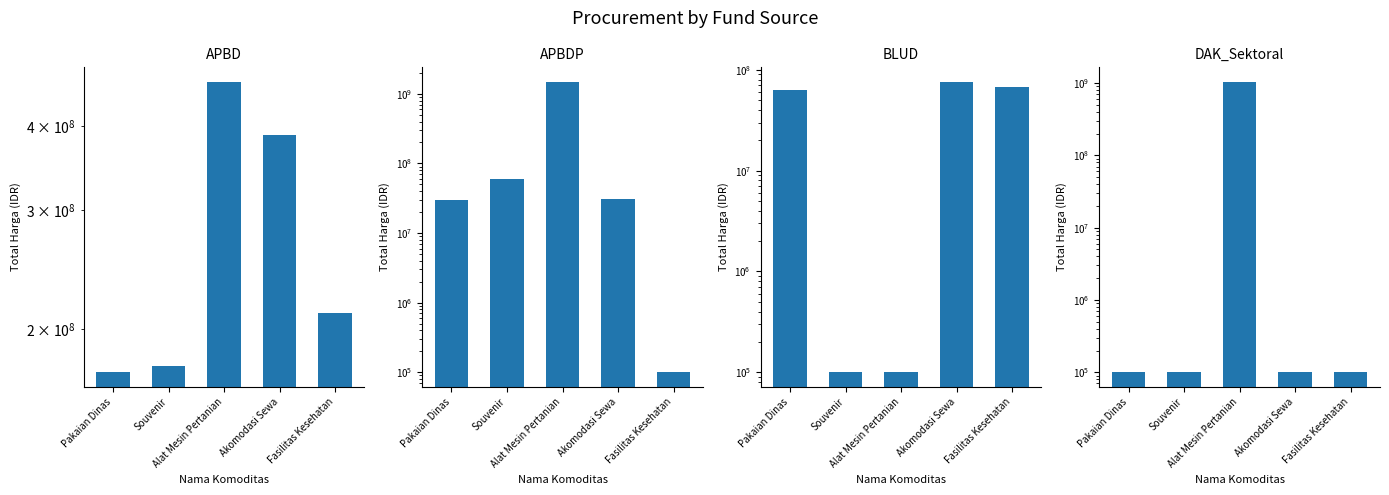

What is the label of the 3rd bar from the left?

Alat Mesin Pertanian